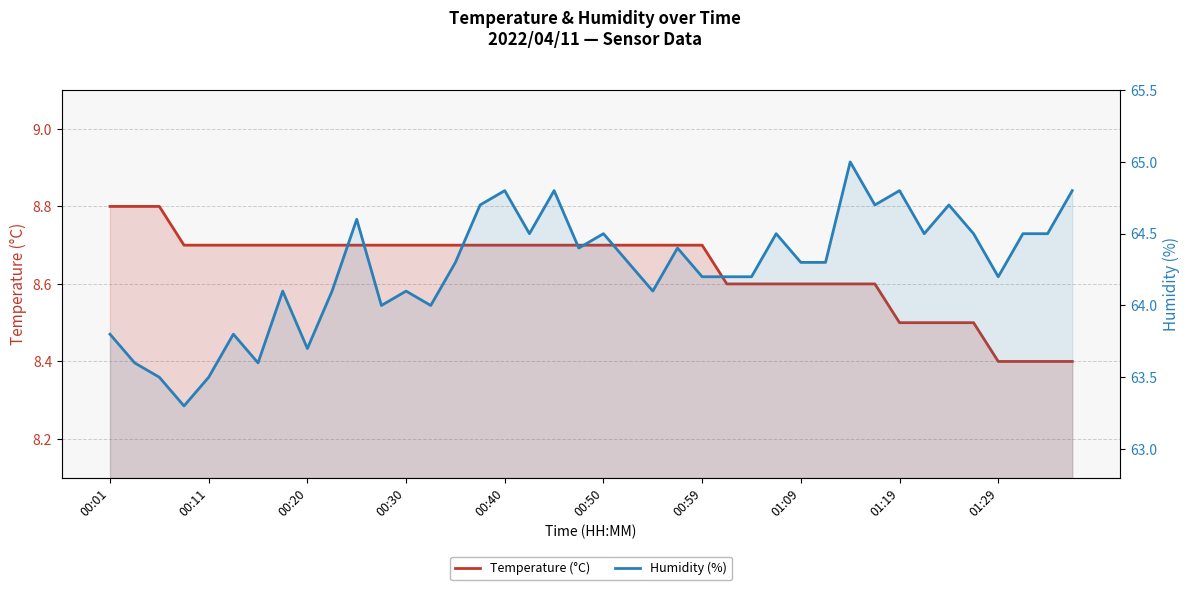

Count the number of categories in the chart.

40